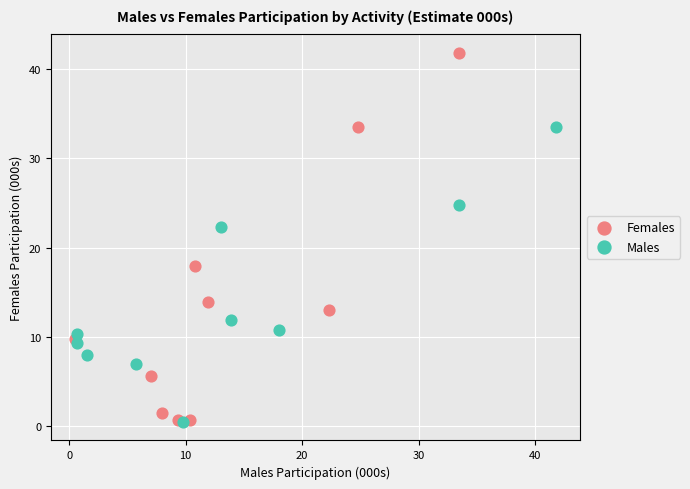

Which series contains the highest Y value?

Females